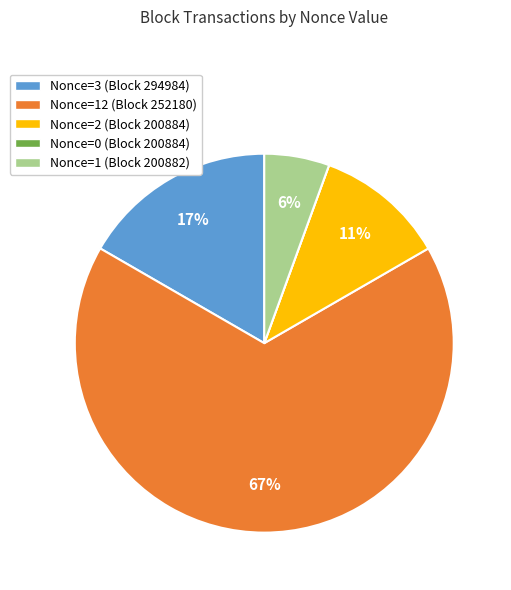

To the nearest percent, what is the average slice percentage?

20%